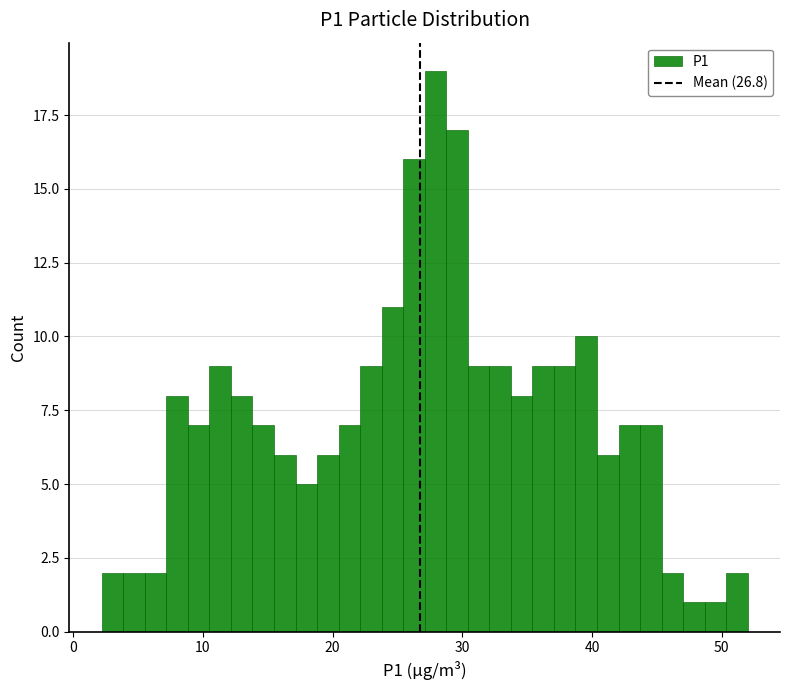

Around what value on the x-axis is the tallest bar? Give the approximate position of its centre, as read against the axis.

28